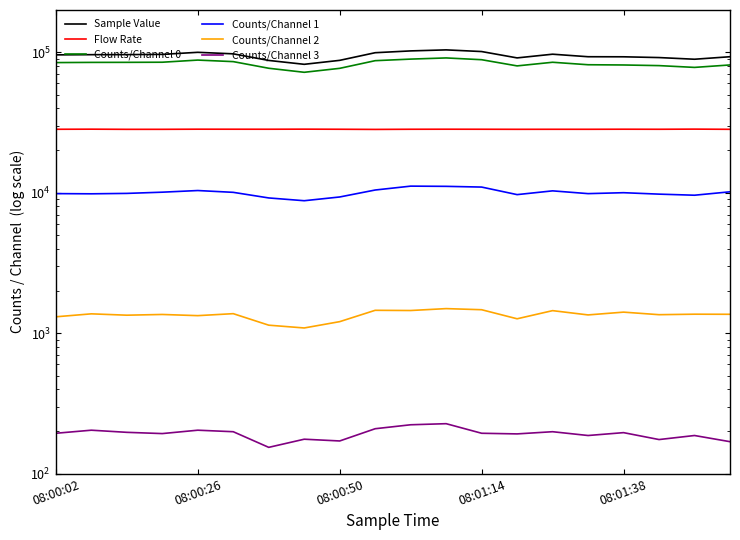

What are all the series names shown in the legend?

Sample Value, Flow Rate, Counts/Channel 0, Counts/Channel 1, Counts/Channel 2, Counts/Channel 3